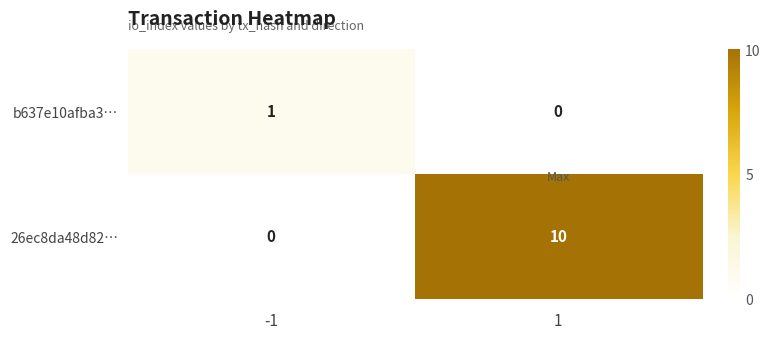

Reading right to left, transcribe all the data shown in this chart.

b637e10afba3…: 0	1
26ec8da48d82…: 10	0